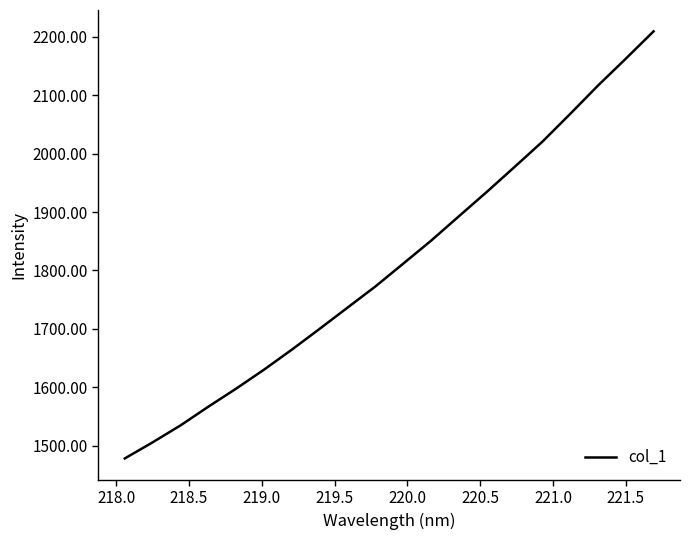

Is this an area chart (filled region under the line)?

No